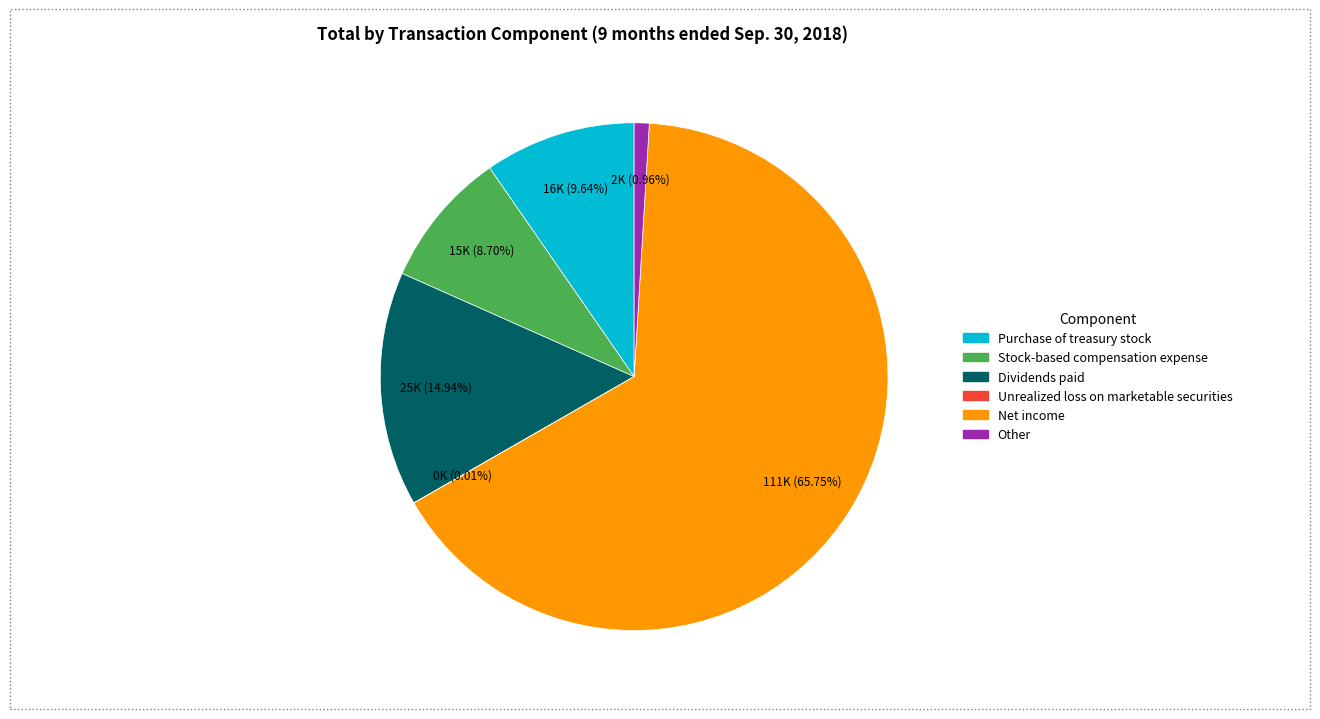

Which slice represents more than half of the pie?

Net income